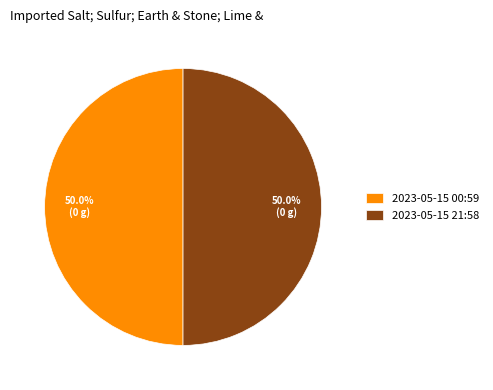

Approximately how many times larger is the value at 2023-05-15 00:59 compared to 2023-05-15 21:58?

1.0